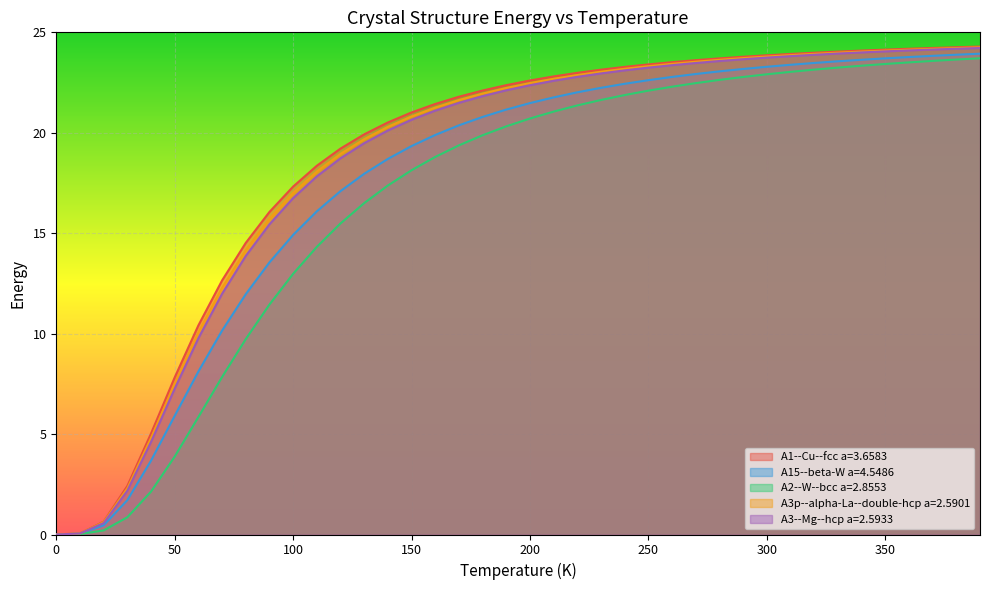

Reading right to left, what are all the values shown in this chart?

A1--Cu--fcc a=3.6583: 24.3	24.3	24.2	24.2	24.1	24.1	24.0	24.0	23.9	23.9	23.8	23.7	23.6	23.5	23.4	23.3	23.1	23.0	22.8	22.6	22.4	22.1	21.8	21.4	21.0	20.5	19.9	19.2	18.4	17.3	16.1	14.5	12.6	10.4	7.8	5.0	2.4	0.6	0.1	0.0
A15--beta-W a=4.5486: 23.9	23.9	23.8	23.8	23.7	23.6	23.6	23.5	23.4	23.3	23.2	23.1	22.9	22.8	22.6	22.4	22.2	22.0	21.8	21.5	21.2	20.8	20.4	19.9	19.3	18.7	18.0	17.1	16.1	14.9	13.5	12.0	10.2	8.1	5.9	3.7	1.7	0.5	0.0	0.0
A2--W--bcc a=2.8553: 23.7	23.6	23.6	23.5	23.4	23.3	23.2	23.1	23.0	22.9	22.8	22.6	22.5	22.3	22.1	21.9	21.6	21.4	21.1	20.7	20.3	19.9	19.4	18.8	18.1	17.4	16.5	15.5	14.3	13.0	11.4	9.7	7.8	5.8	3.9	2.1	0.9	0.2	0.0	0.0
A3p--alpha-La--double-hcp a=2.5901: 24.3	24.2	24.2	24.1	24.1	24.0	24.0	23.9	23.9	23.8	23.7	23.6	23.5	23.4	23.3	23.2	23.0	22.9	22.7	22.5	22.2	22.0	21.6	21.3	20.8	20.3	19.7	18.9	18.1	17.0	15.7	14.2	12.3	10.1	7.5	4.8	2.3	0.6	0.1	0.0
A3--Mg--hcp a=2.5933: 24.2	24.2	24.1	24.1	24.1	24.0	23.9	23.9	23.8	23.7	23.7	23.6	23.5	23.4	23.2	23.1	23.0	22.8	22.6	22.4	22.1	21.8	21.5	21.1	20.6	20.1	19.5	18.7	17.8	16.7	15.4	13.9	12.0	9.8	7.3	4.6	2.2	0.6	0.1	0.0